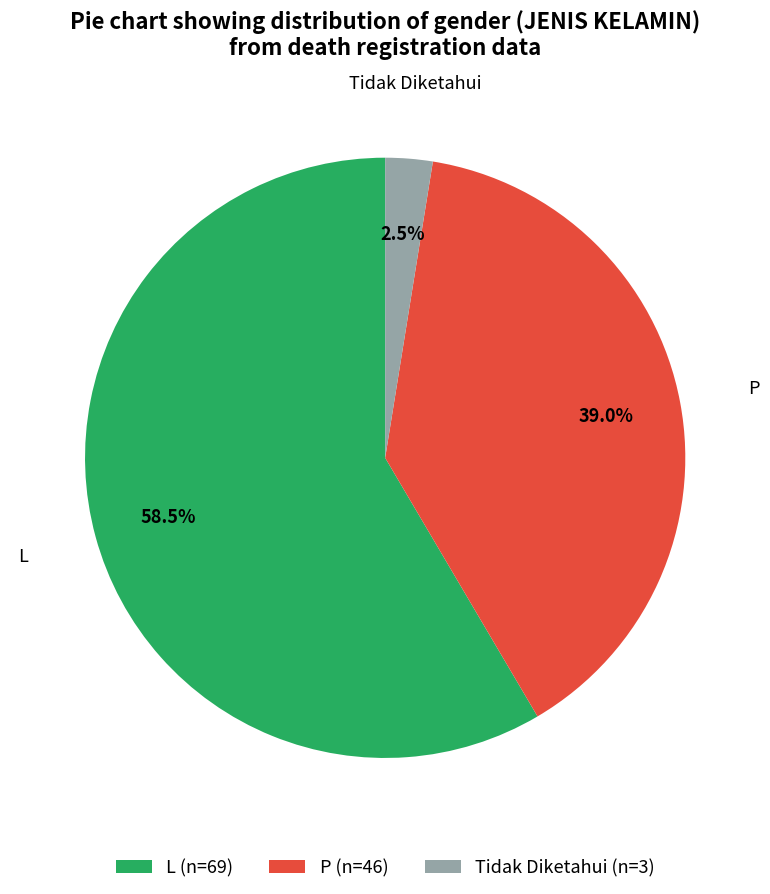

Which has a higher value, Tidak Diketahui (n=3) or L (n=69)?

L (n=69)